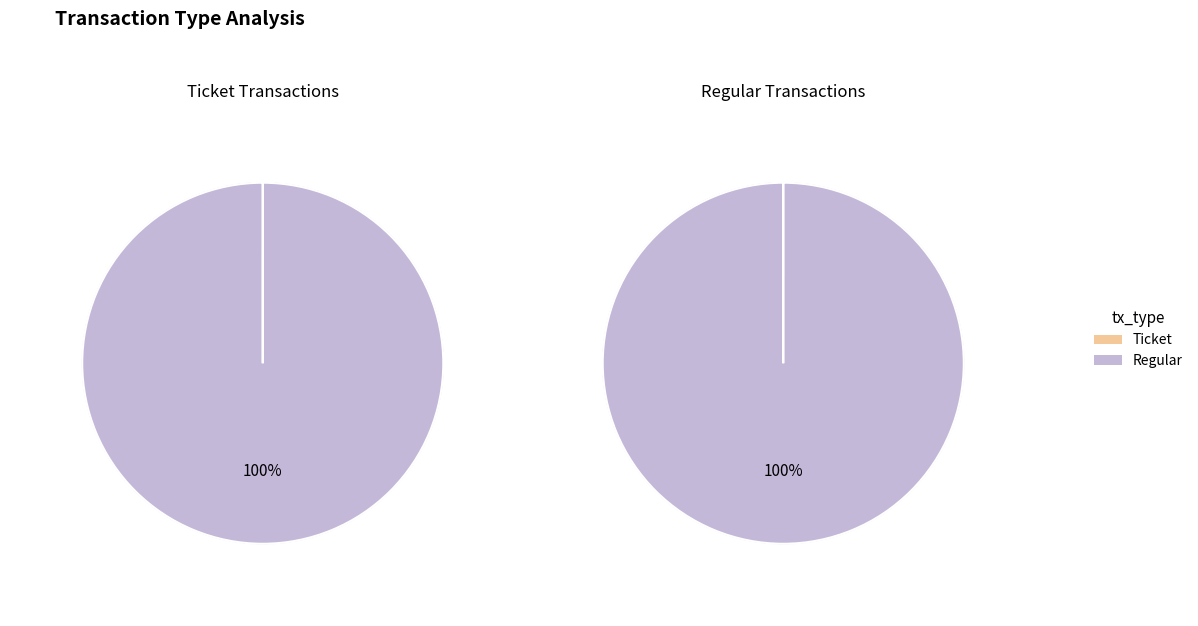

How many segments does this pie chart have?

2